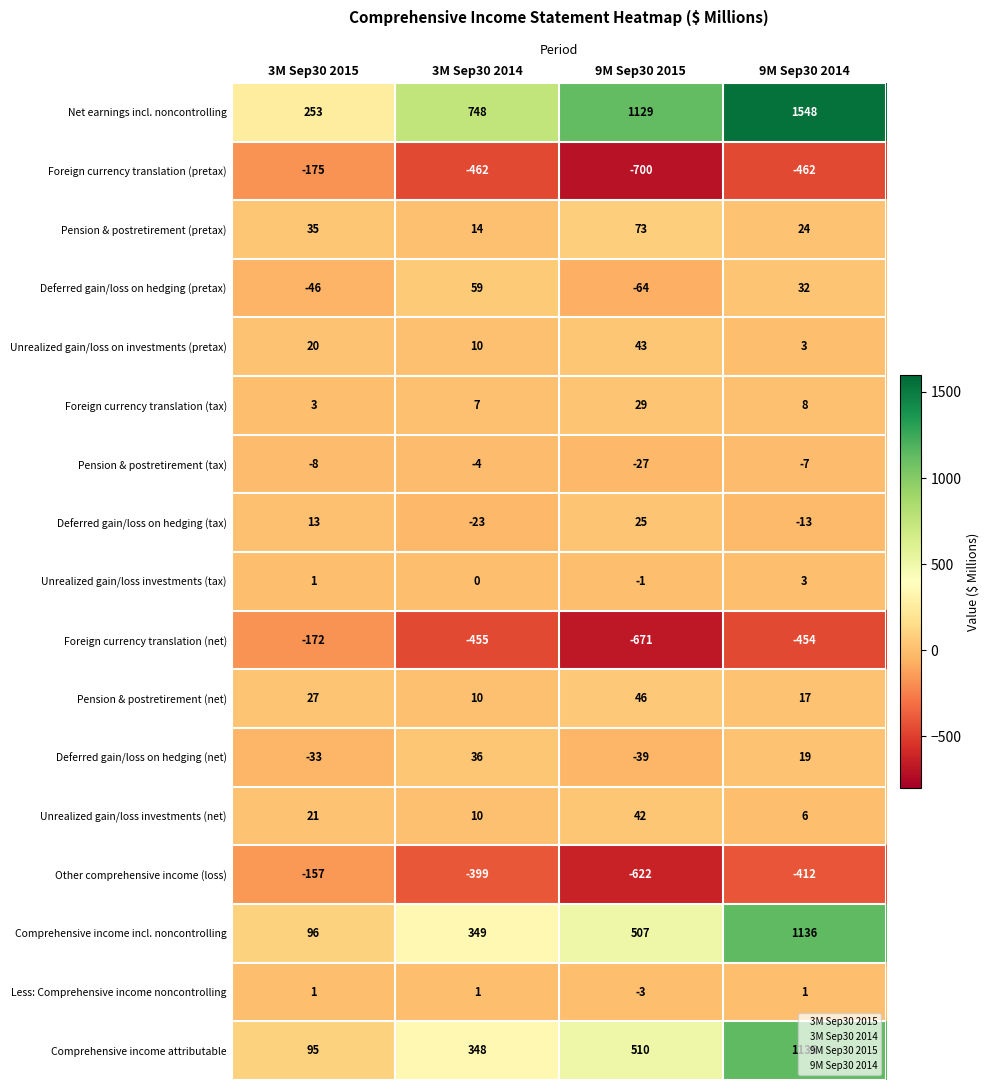

Which series changed the most between 3M Sep30 2014 and 9M Sep30 2014?

Net earnings incl. noncontrolling